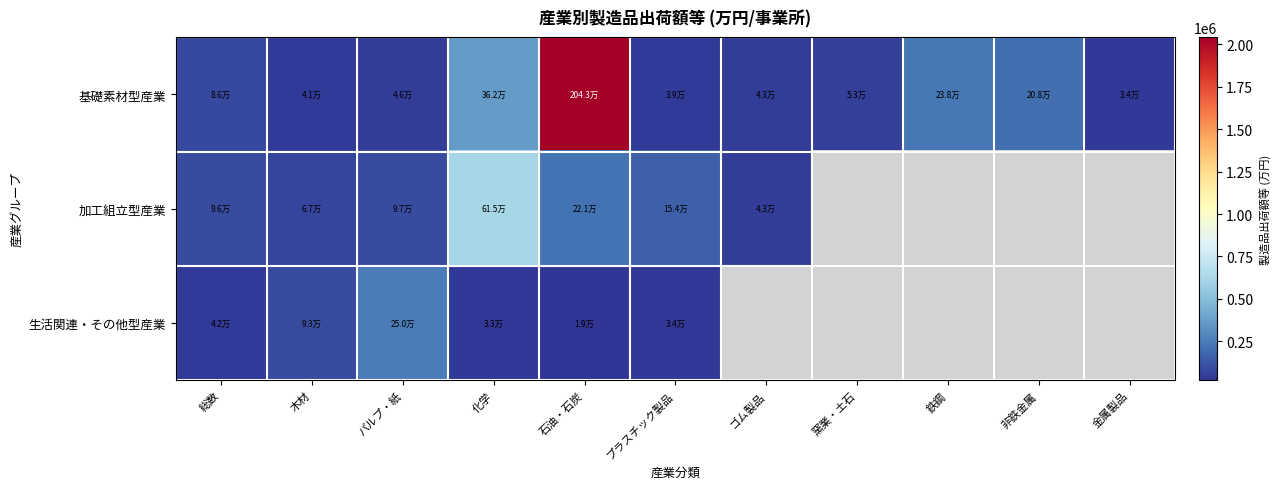

Which series has the widest spread of values?

基礎素材型産業